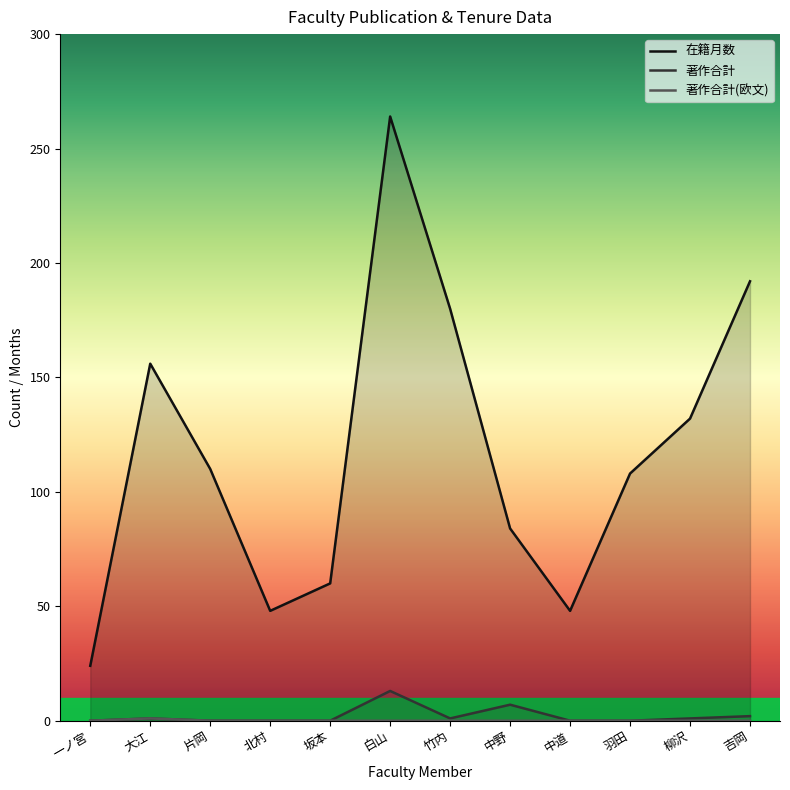

At which category does 著作合計 reach its first local valley?

竹内